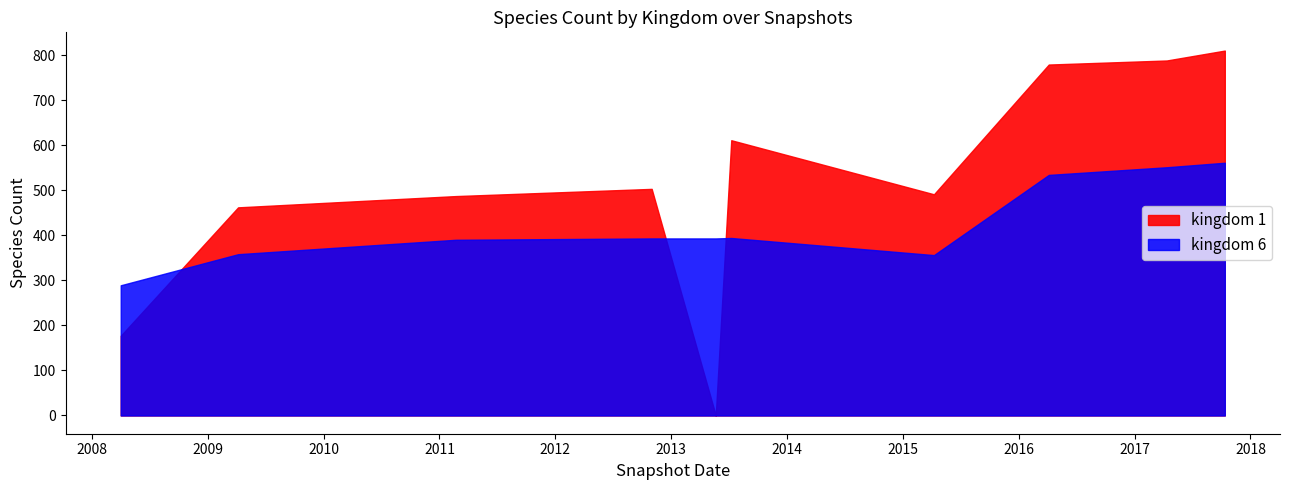

What is the total value across all series at 2017-10-12?

1371